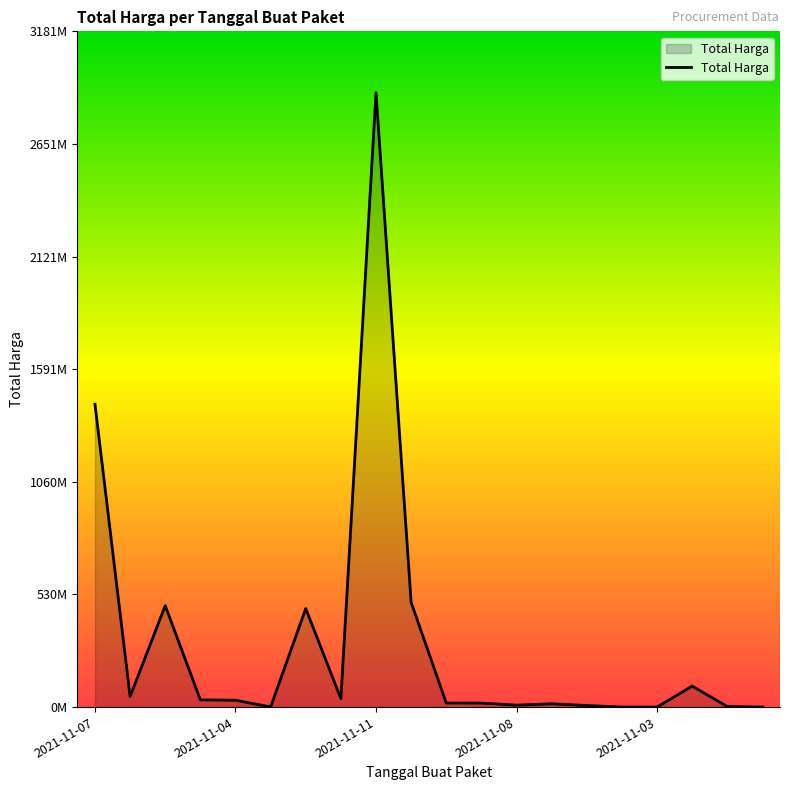

Is this an area chart (filled region under the line)?

Yes